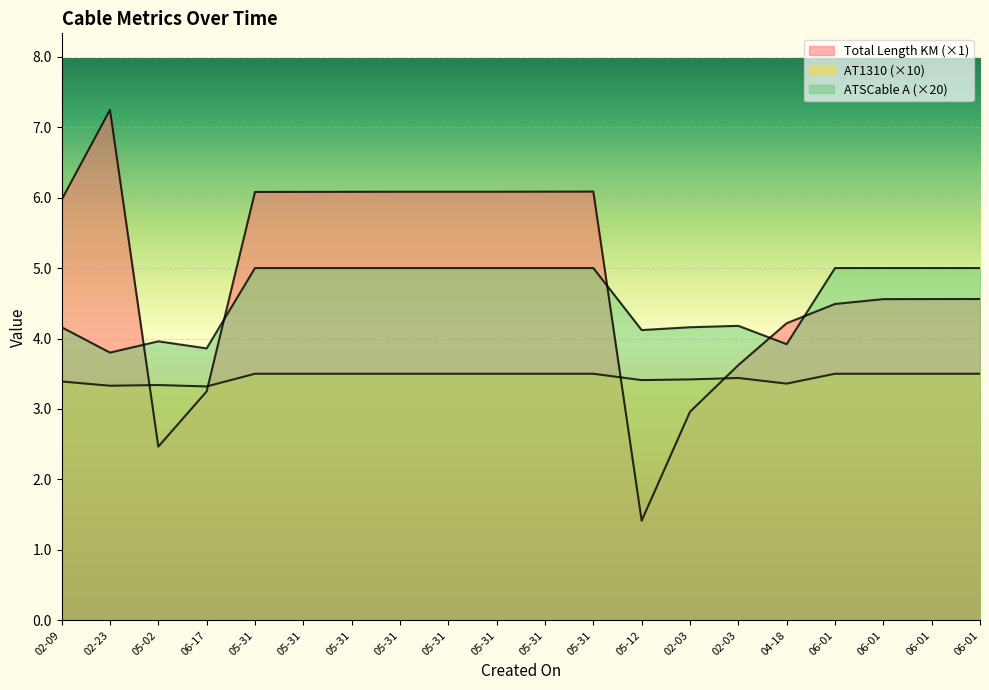

List the series in order of their peak value, highest first.

Total Length KM, ATSCable A, AT1310